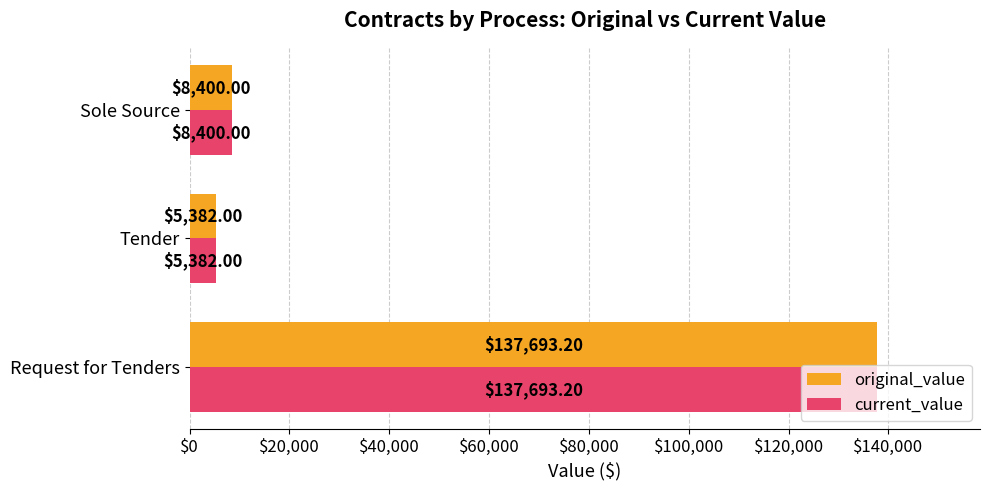

At which category does the chart reach its minimum across all series?

Tender